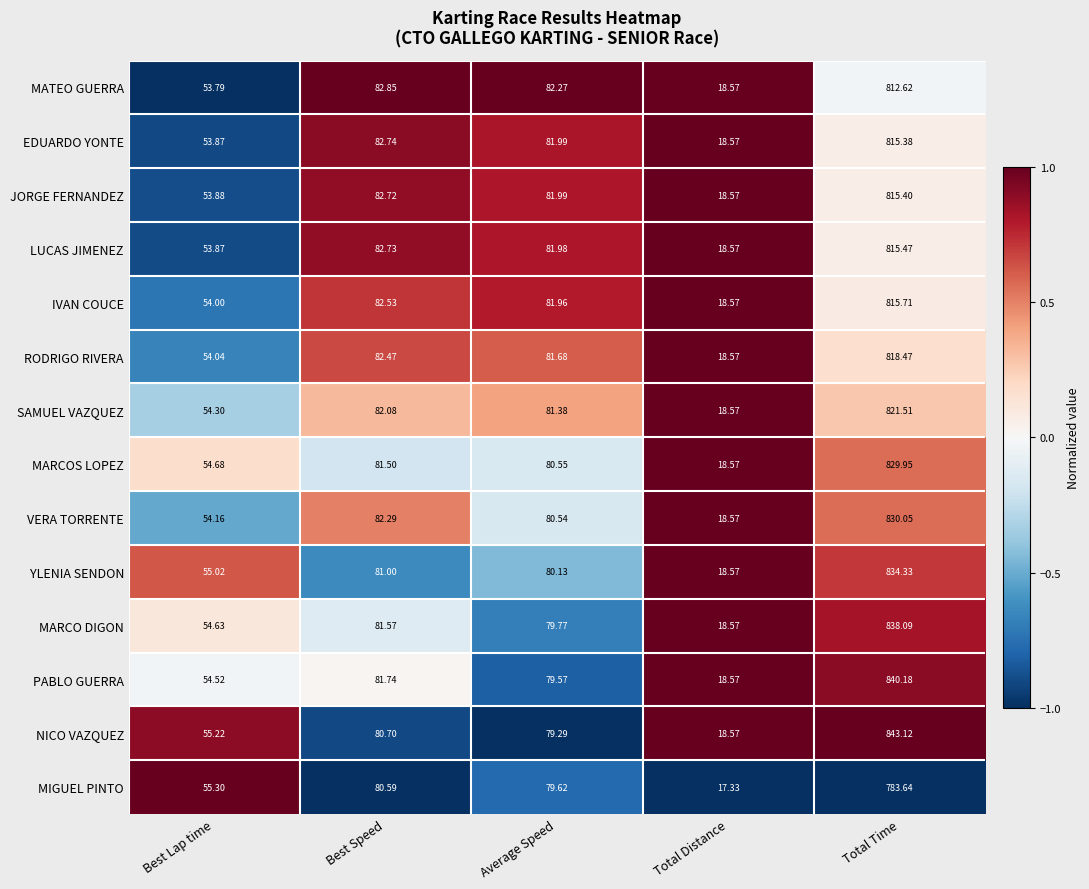

Is the value of MARCO DIGON at Average Speed greater than the value of LUCAS JIMENEZ at Best Lap time?

Yes